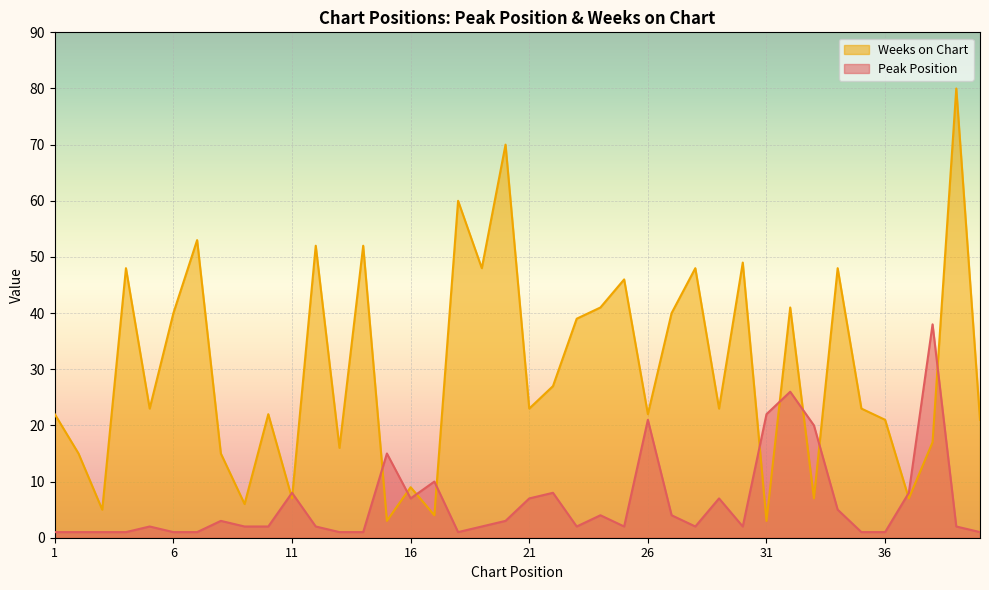

What is the maximum value shown in the chart?

80